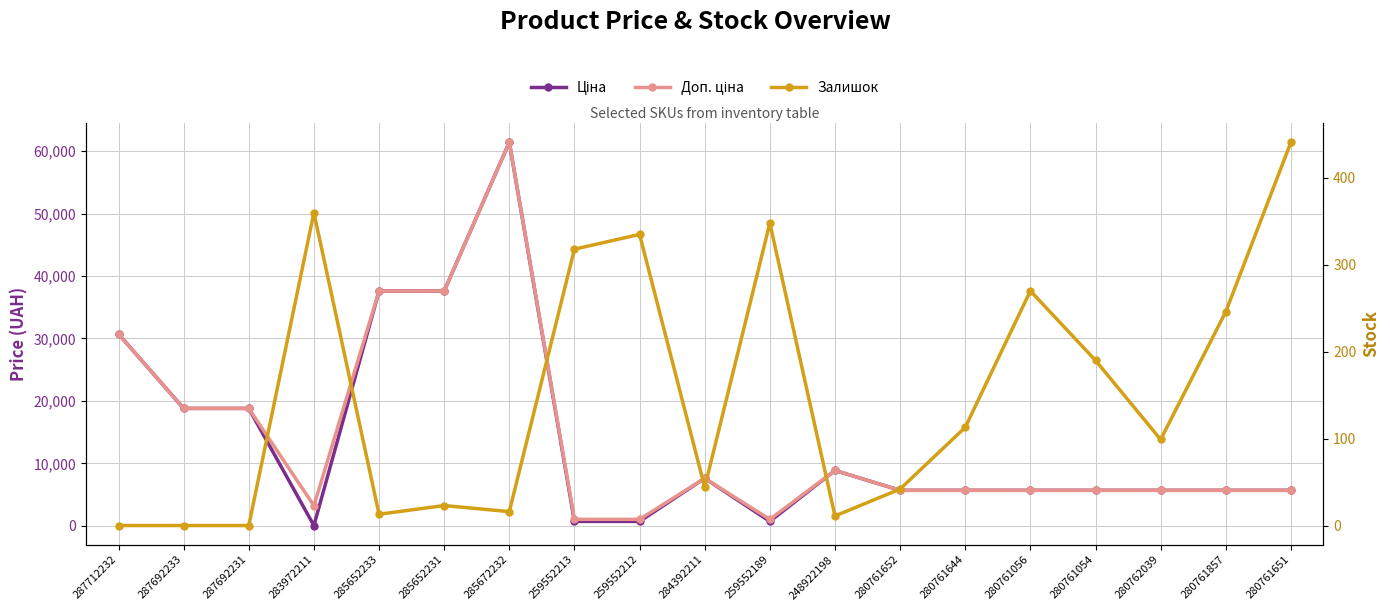

At 259552189, list the series in order from smallest to largest.

Залишок, Ціна, Доп. ціна